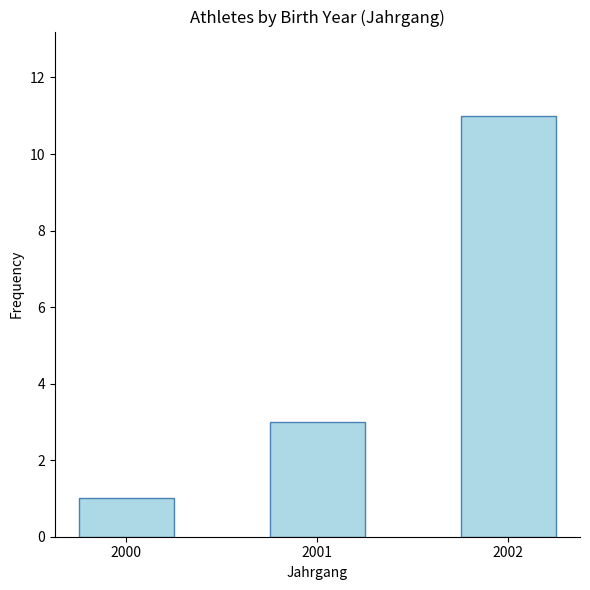

What is the value of the 2nd bar from the left?

3